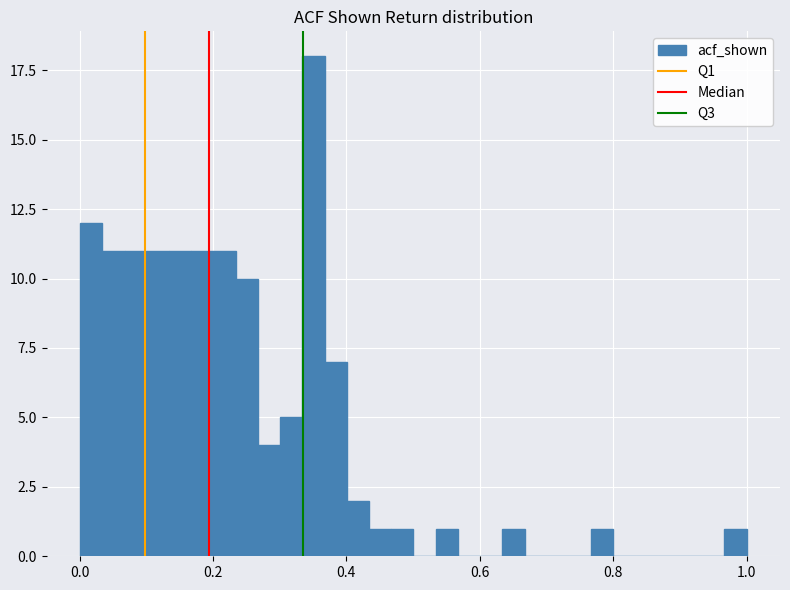

Read against the x-axis, roughly where is the centre of the tallest bar?

0.36